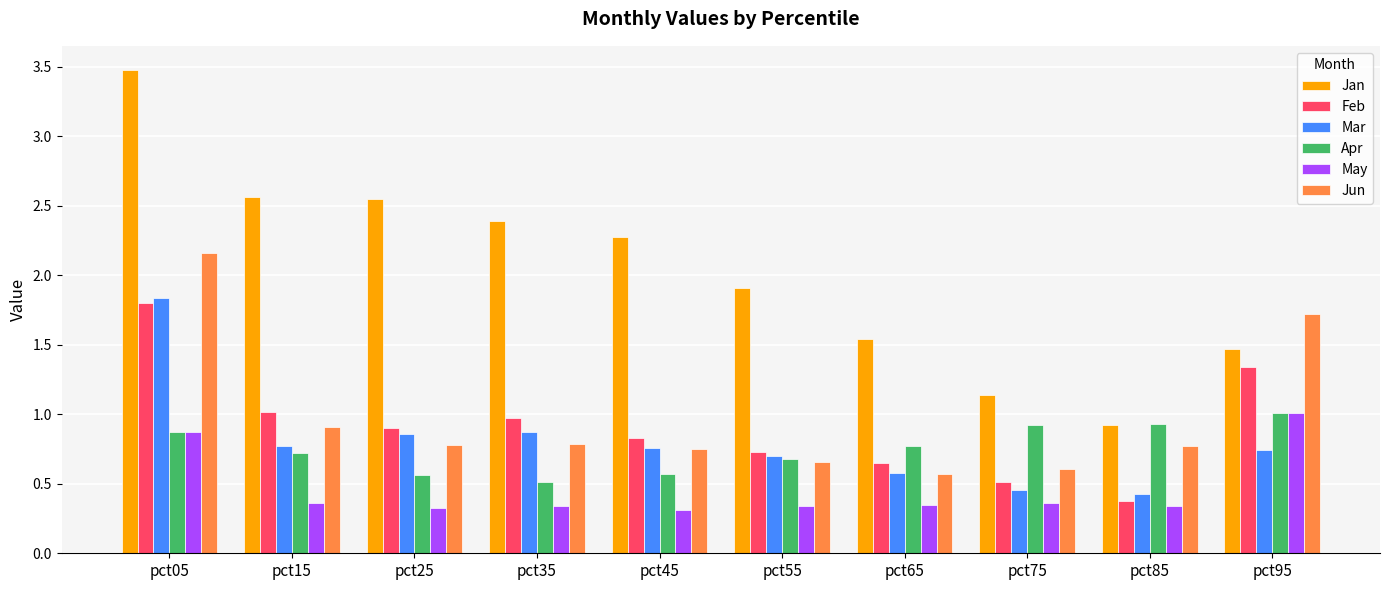

At how many categories does at least one series exceed 1?

9